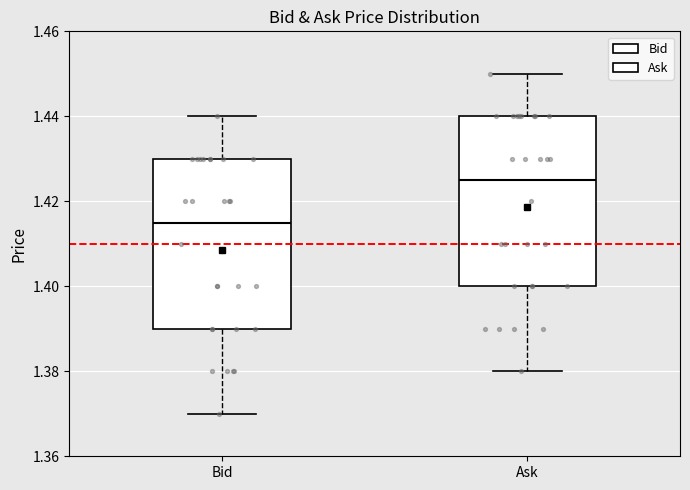

Where does the median line of the box for Ask sit on the y-axis? The values are not printed on the chart, so give them approximately, as read against the axis.

1.426